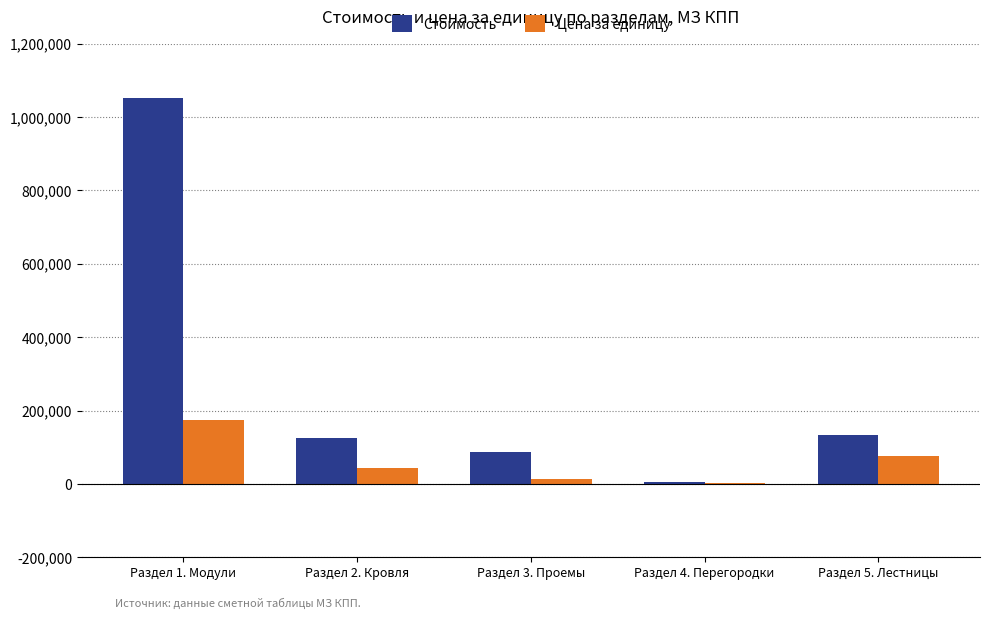

What is the total value across all series at Раздел 5. Лестницы?

209000.0